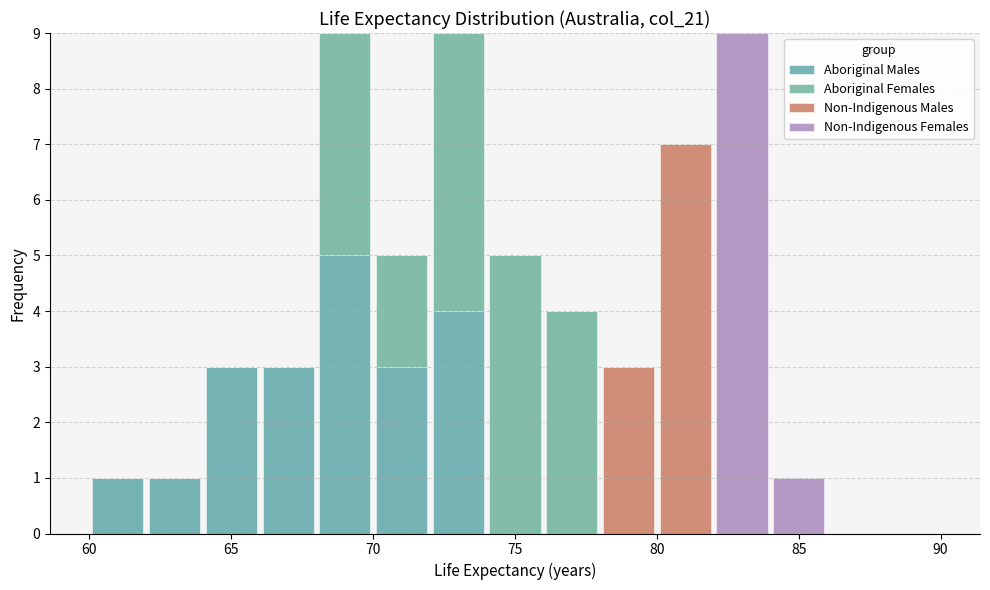

What is the total height of the stacked bar covering 64 to 66 on the x-axis? The values are not printed on the chart, so give them approximately, as read against the axis.

3